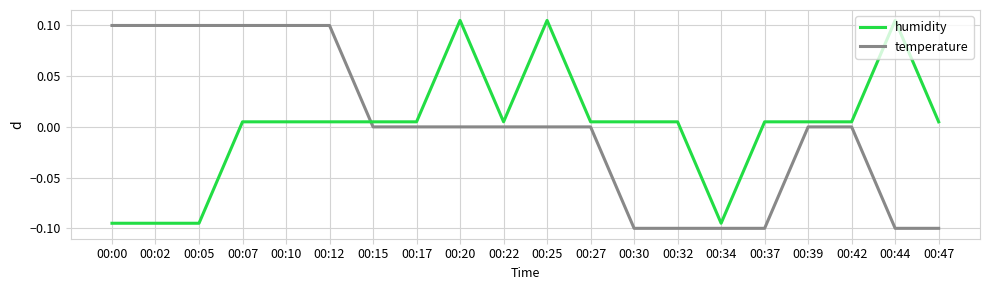

Between 00:12 and 00:15, which series saw the biggest shift?

temperature